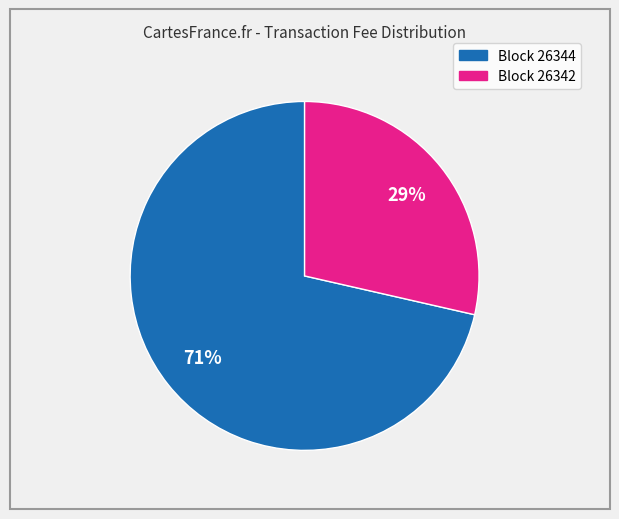

Is there a majority slice in this chart?

Yes